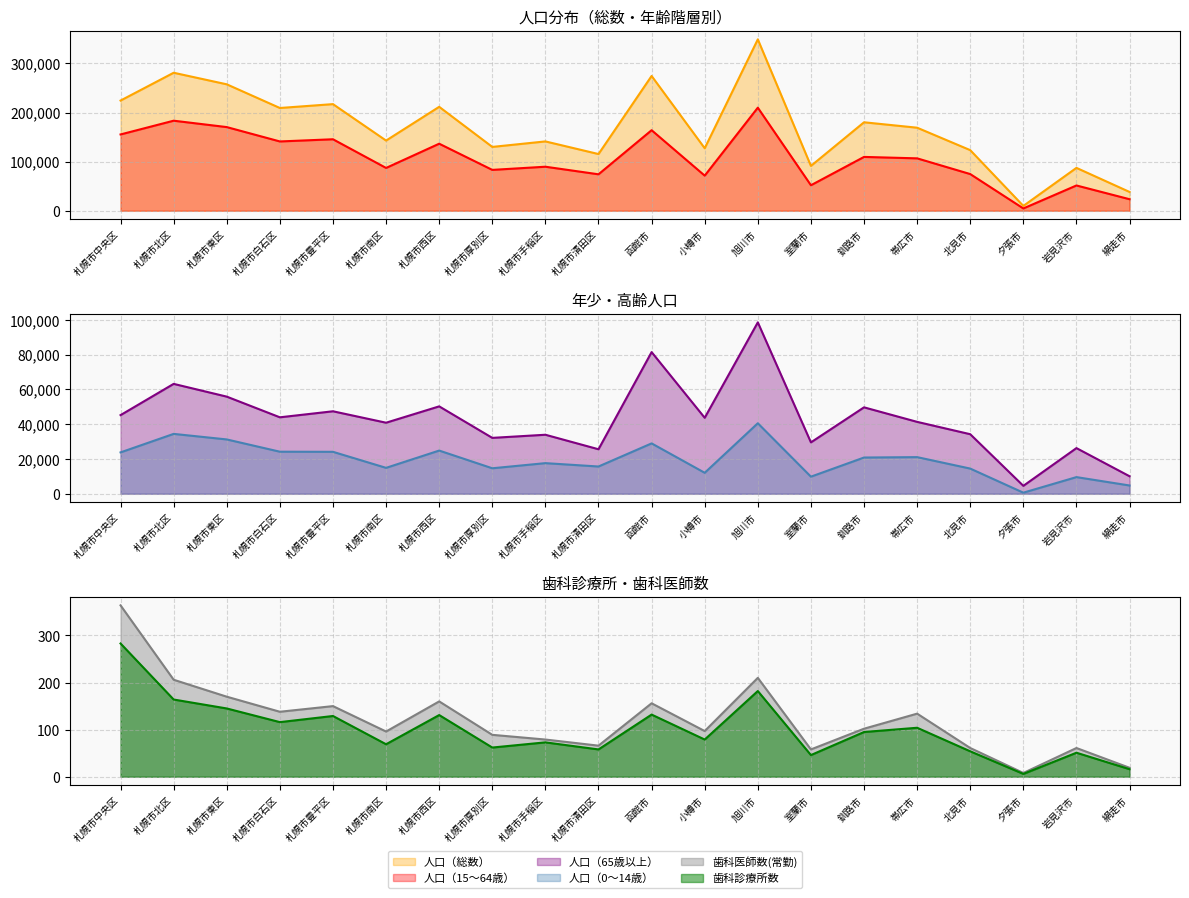

Which has a higher value, 室蘭市 or 札幌市豊平区?

札幌市豊平区